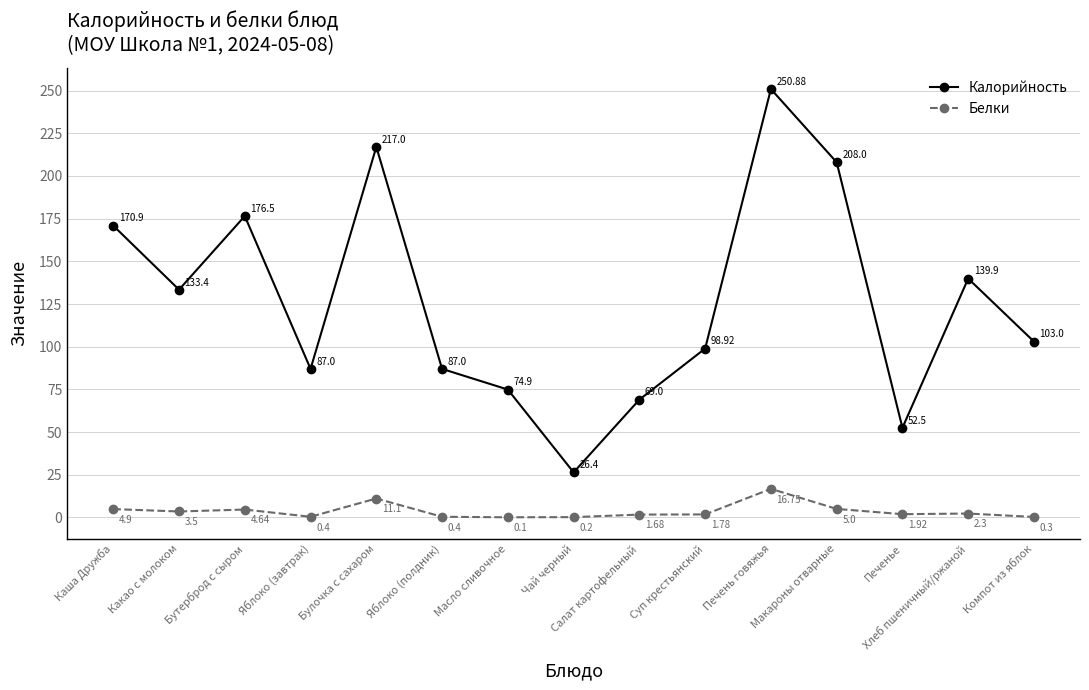

At which label does Калорийность reach its minimum?

Чай черный